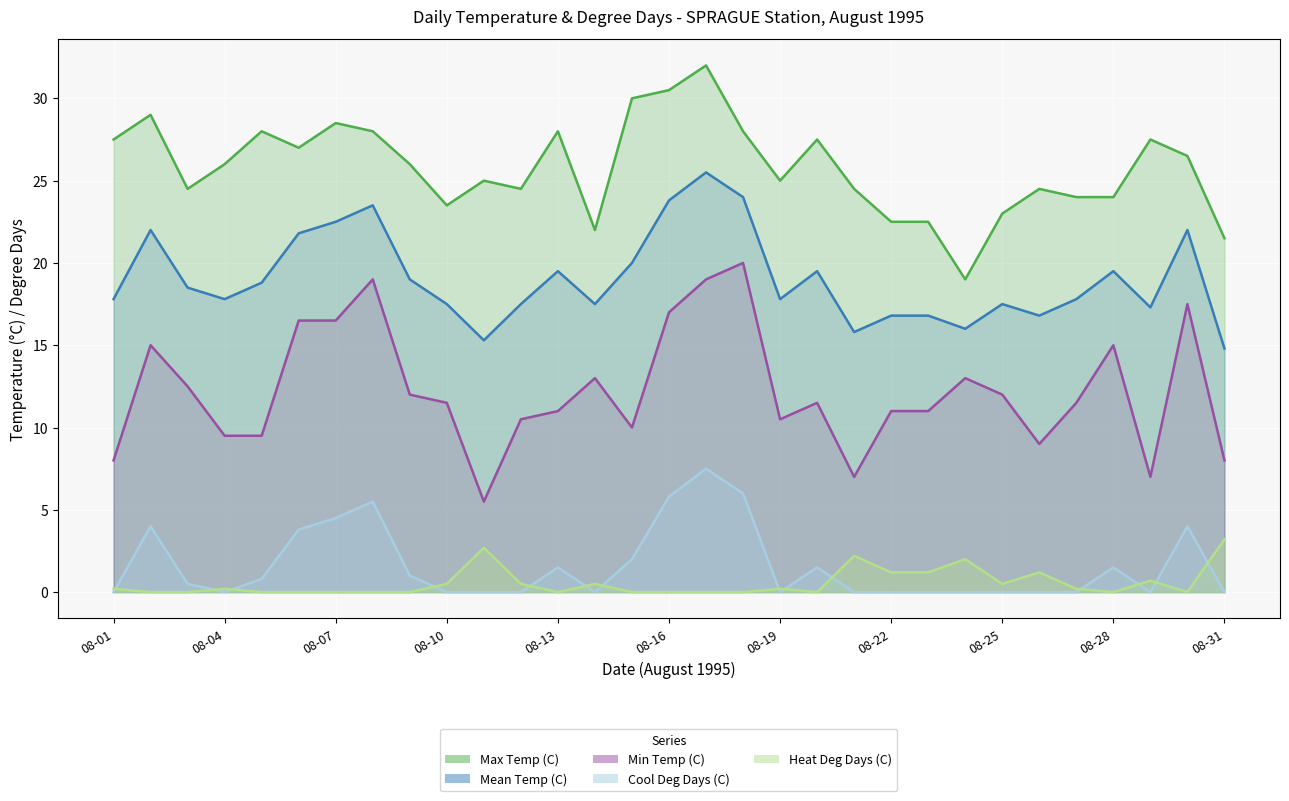

Which has a higher value, 08-18 or 08-24?

08-18